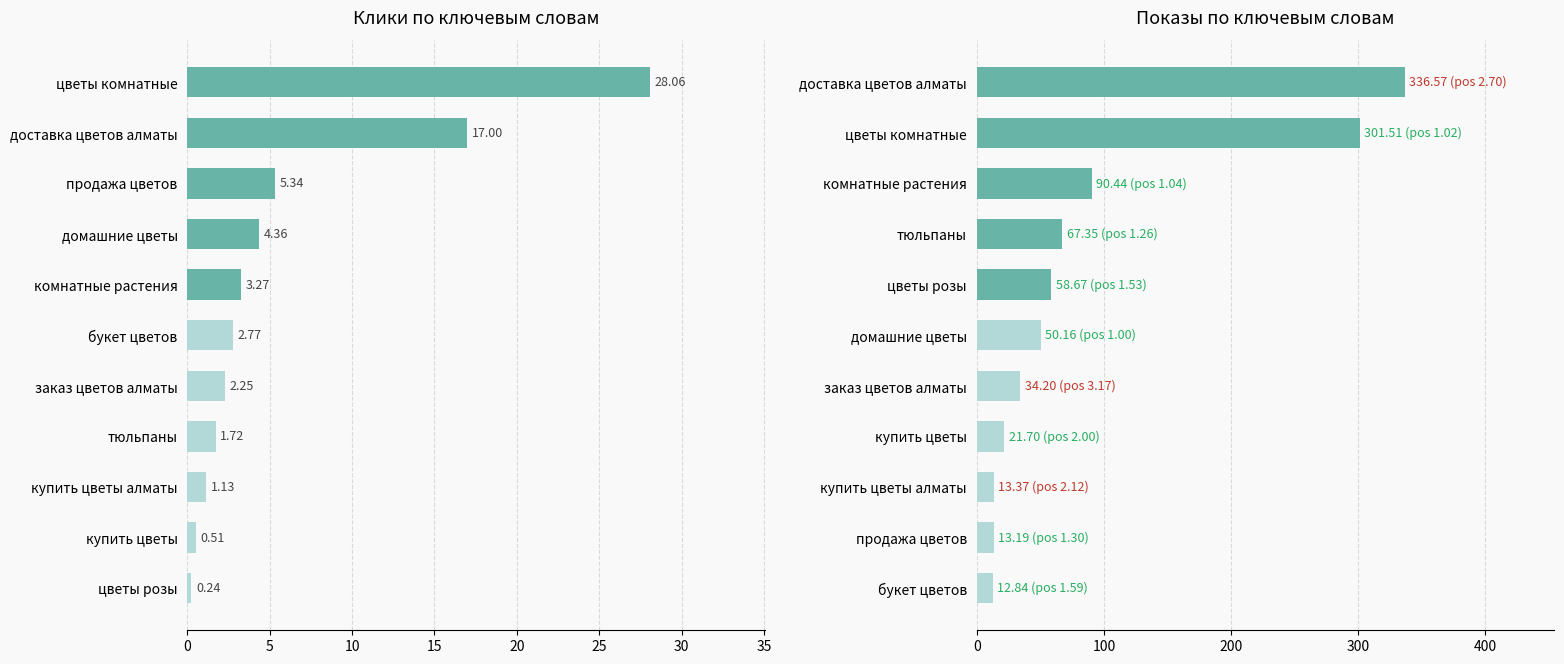

What is the value of the Клики bar at the 6th from the left?

2.8